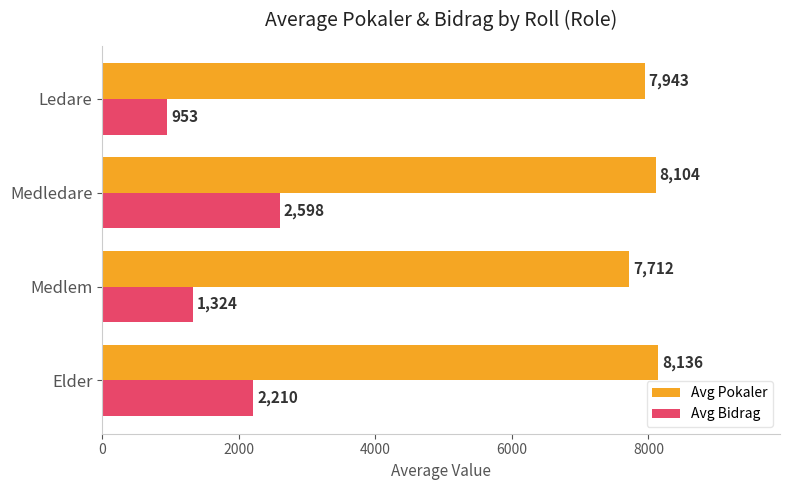

At which category does the chart reach its minimum across all series?

Ledare